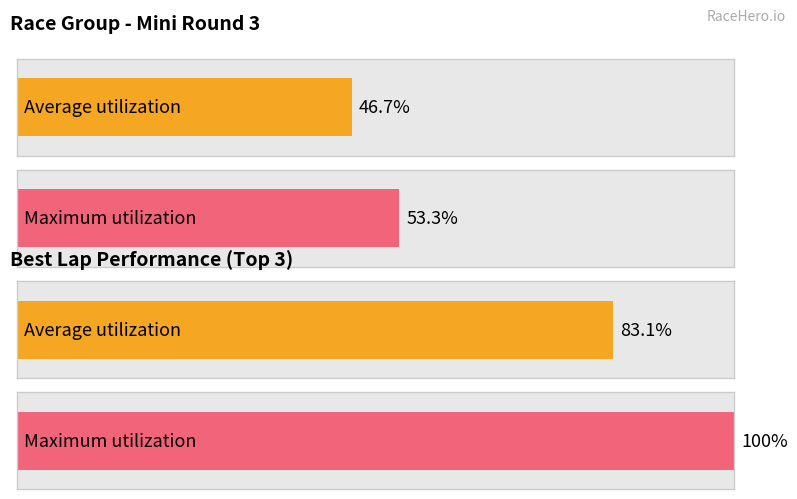

Does the chart contain any negative values?

No